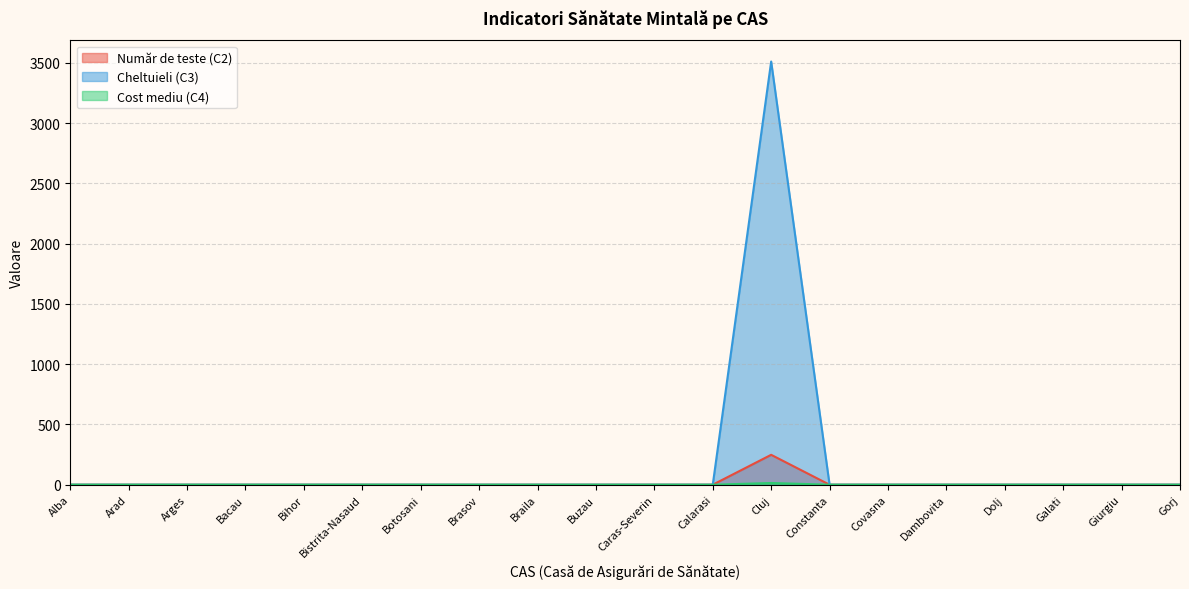

Which series changed the most between Arad and Braila?

Număr de teste (C2)